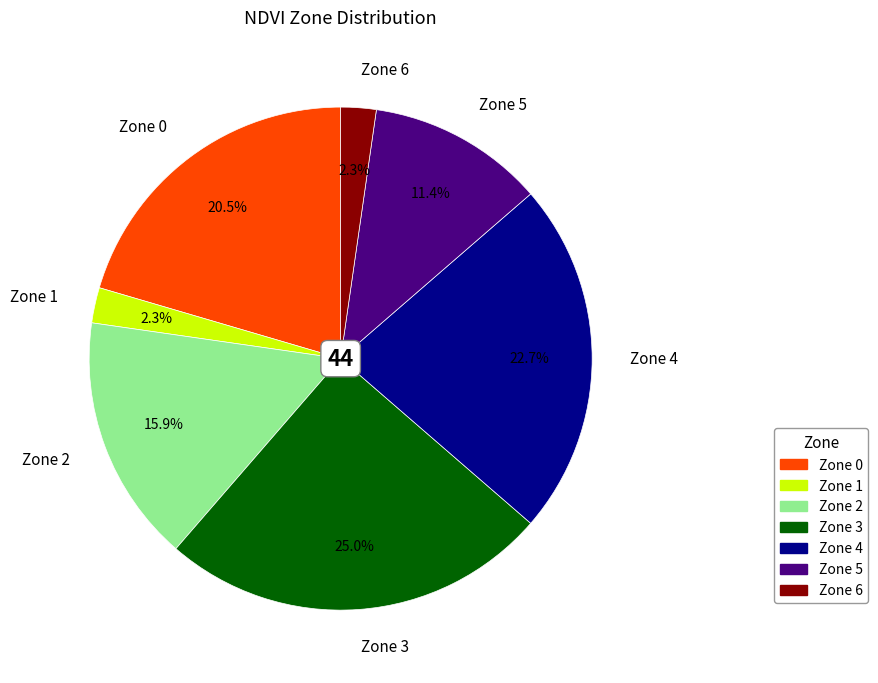

Which slice is the largest?

Zone 3